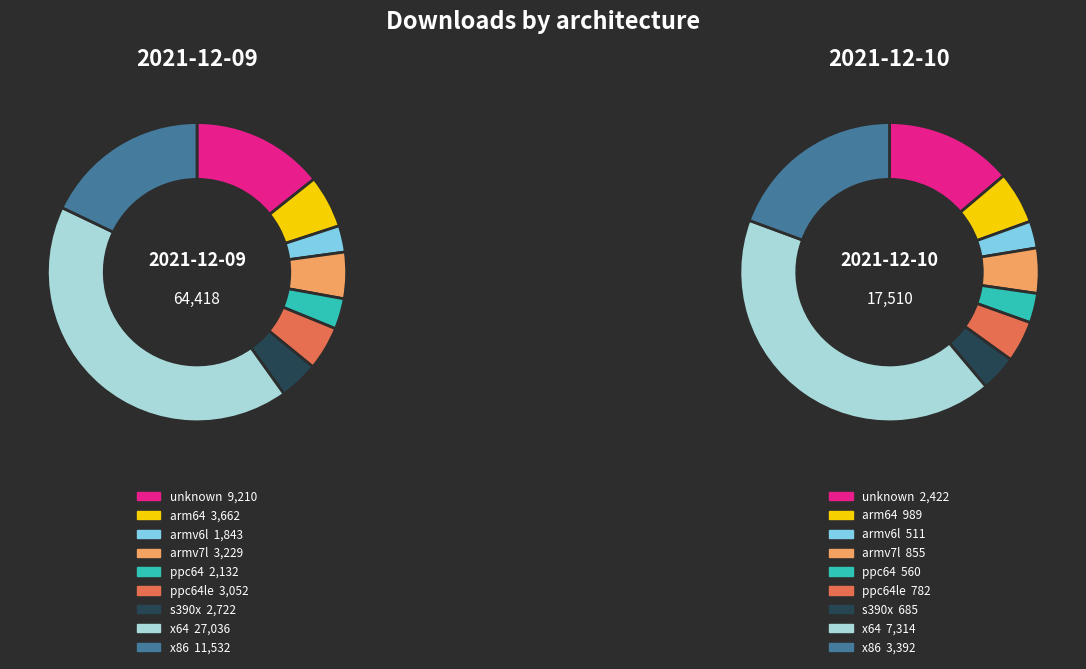

Is there a majority slice in this chart?

No